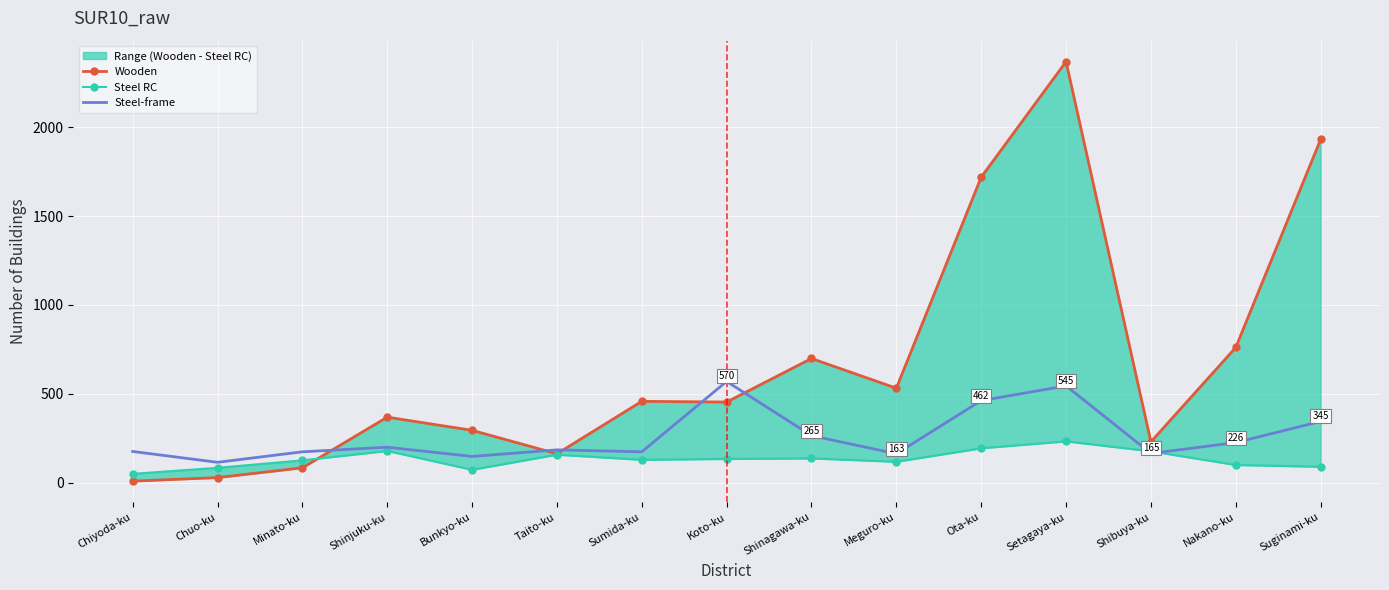

What is the minimum value shown in the chart?

9